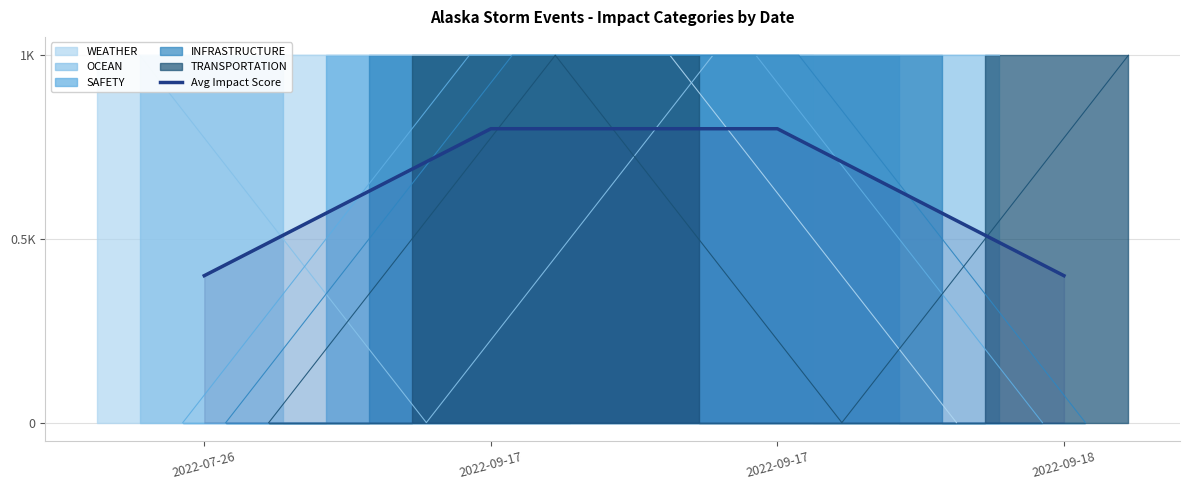

What is the difference between the values at 2022-09-17 and 2022-07-26?

0.4